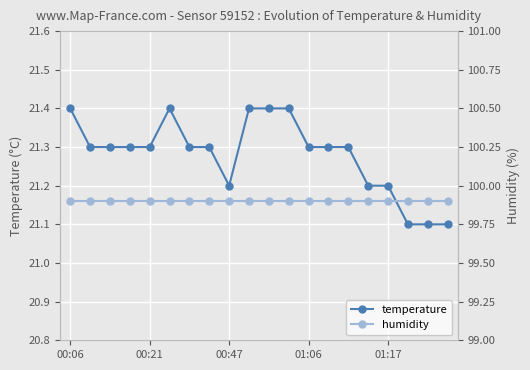

At which label is temperature closest to 21?

17